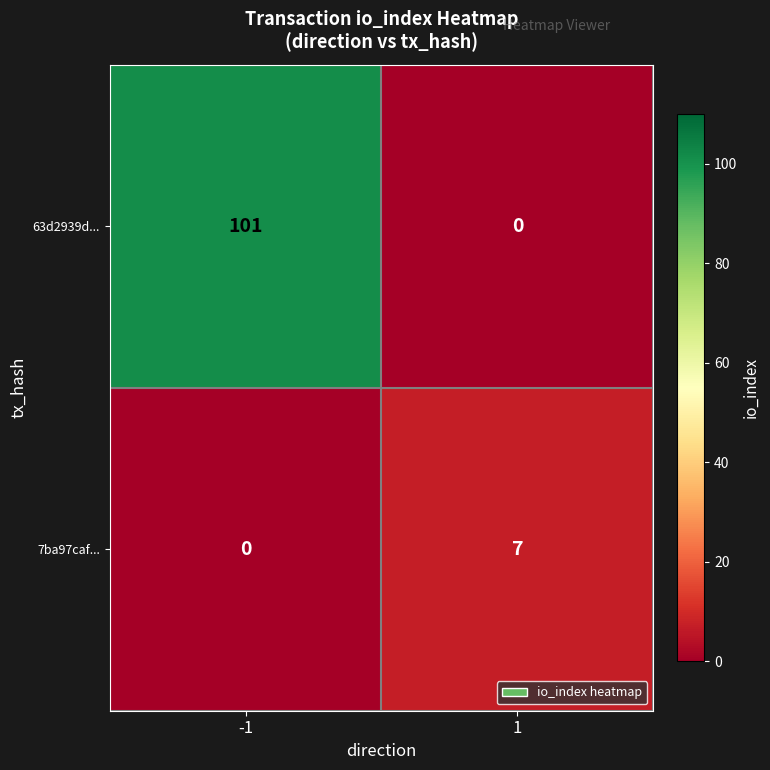

What is the spread (max minus min) of values at 1?

7